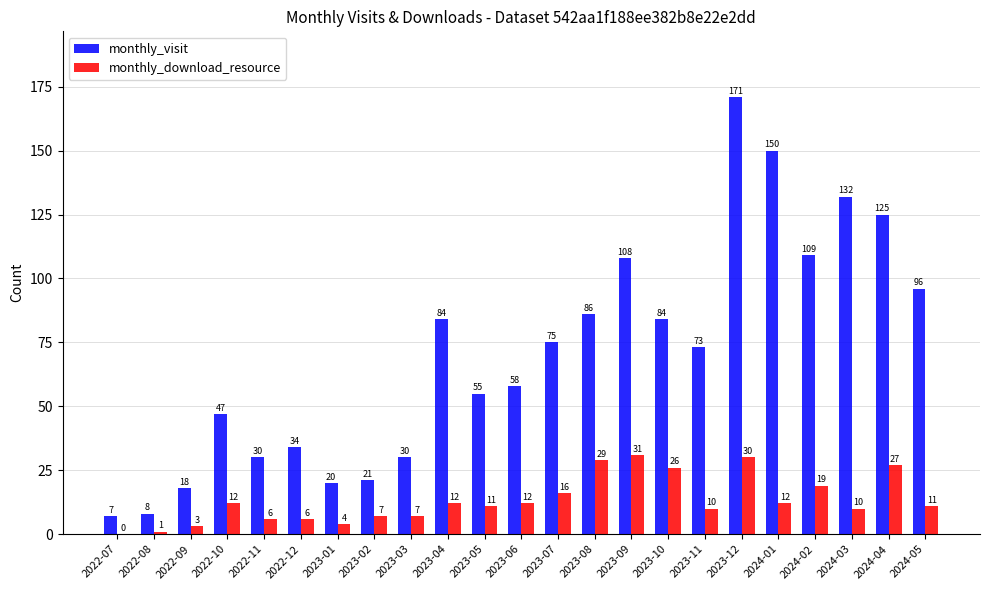

What is the difference between the monthly_download_resource values at 2022-11 and 2023-12?

24